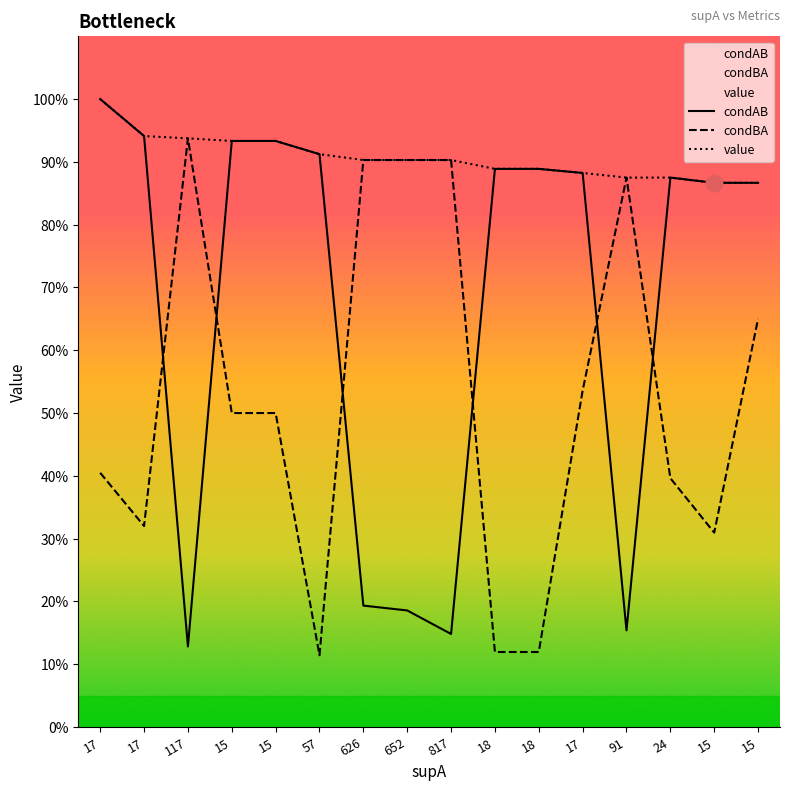

What is the total value across all series at 817?

2.0